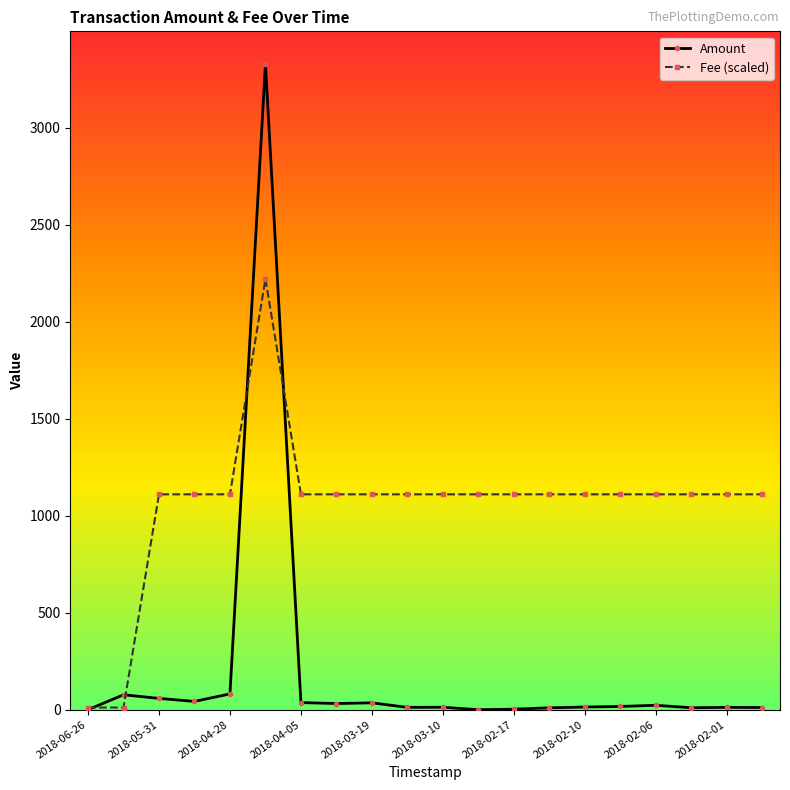

What is the difference between the maximum and minimum values in the Amount series?

3329.7